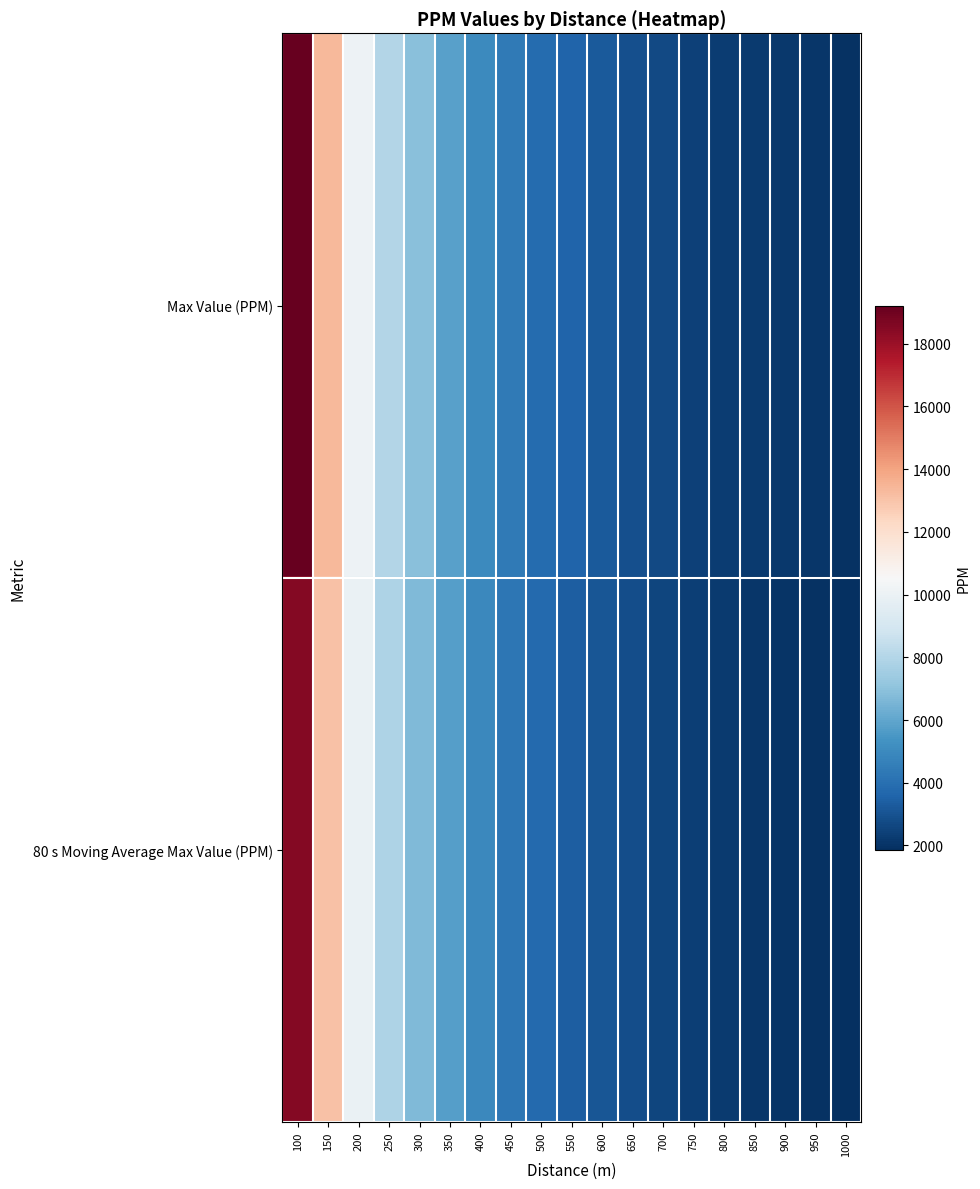

Which series has the largest total across all categories?

Max Value (PPM)